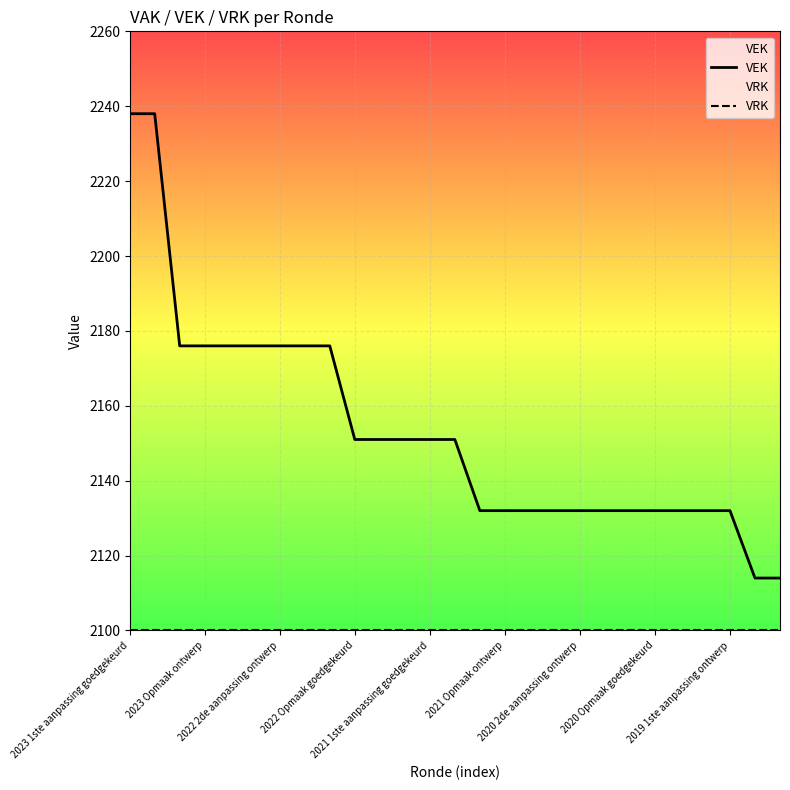

True or false: VRK and VEK cross at least once.

False